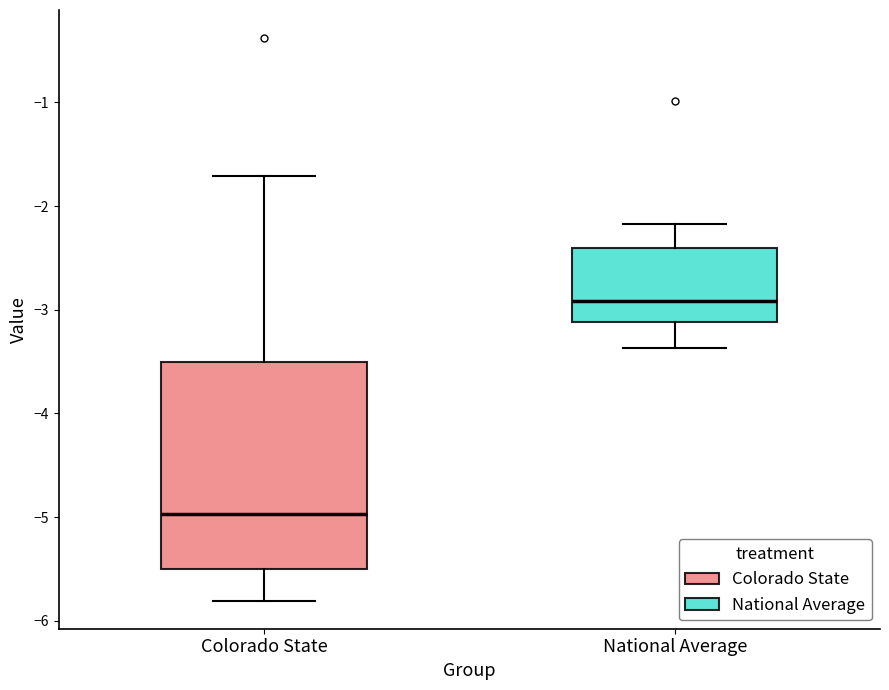

Reading left to right, transcribe this box plot: for each box, give where its median line is, the range the box spans, and where its two whiskers end, as read against the y-axis. The values are not printed on the chart, so give them approximately, as read against the axis.

Colorado State: median -5.0, box -5.5 to -3.5, whiskers -5.8 to -1.7
National Average: median -2.9, box -3.1 to -2.4, whiskers -3.4 to -2.2